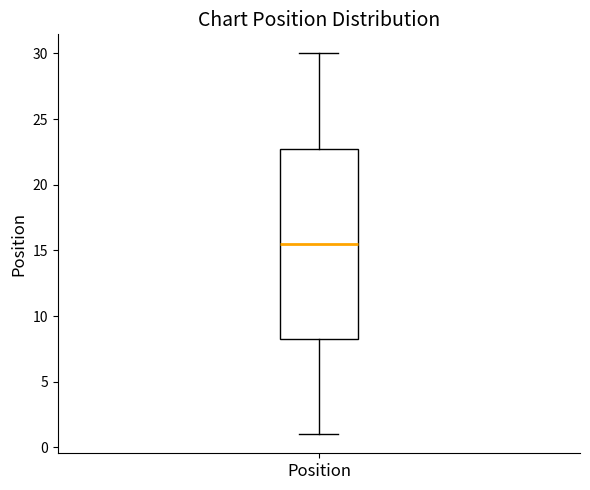

Transcribe this box plot: give where the median line is, the range the box spans, and where the two whiskers end, as read against the y-axis. The values are not printed on the chart, so give them approximately, as read against the axis.

median 15.5, box 8.5 to 23.0, whiskers 1.0 to 30.0